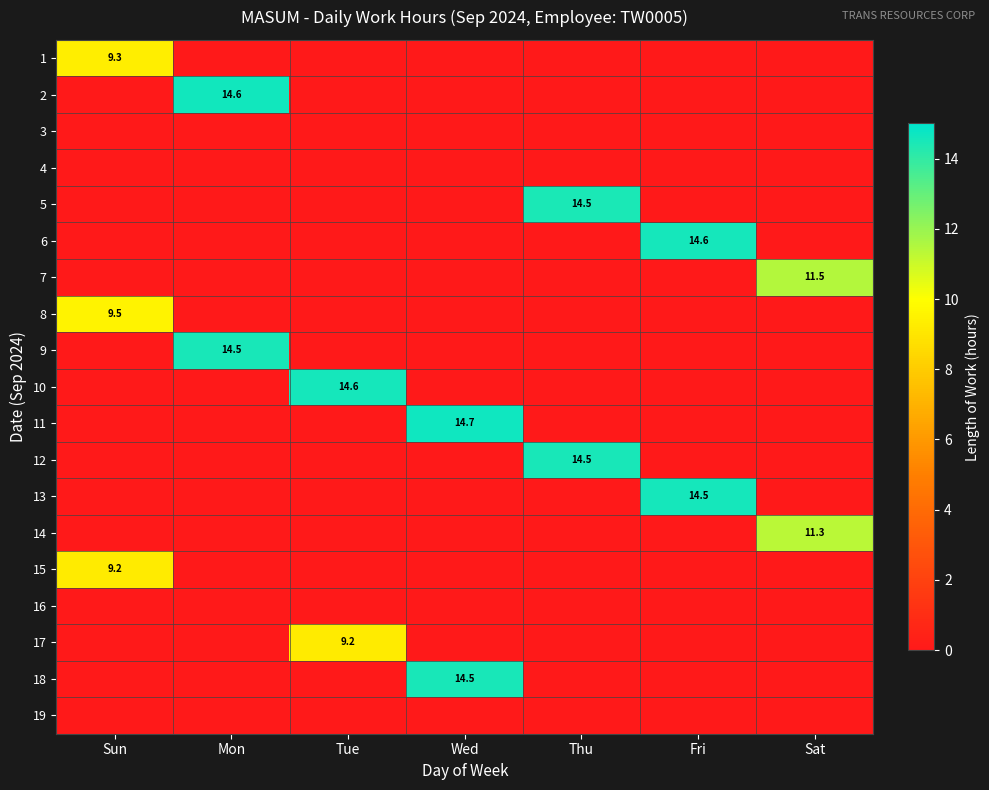

Which category has the lowest value in the 3 series?

Sun